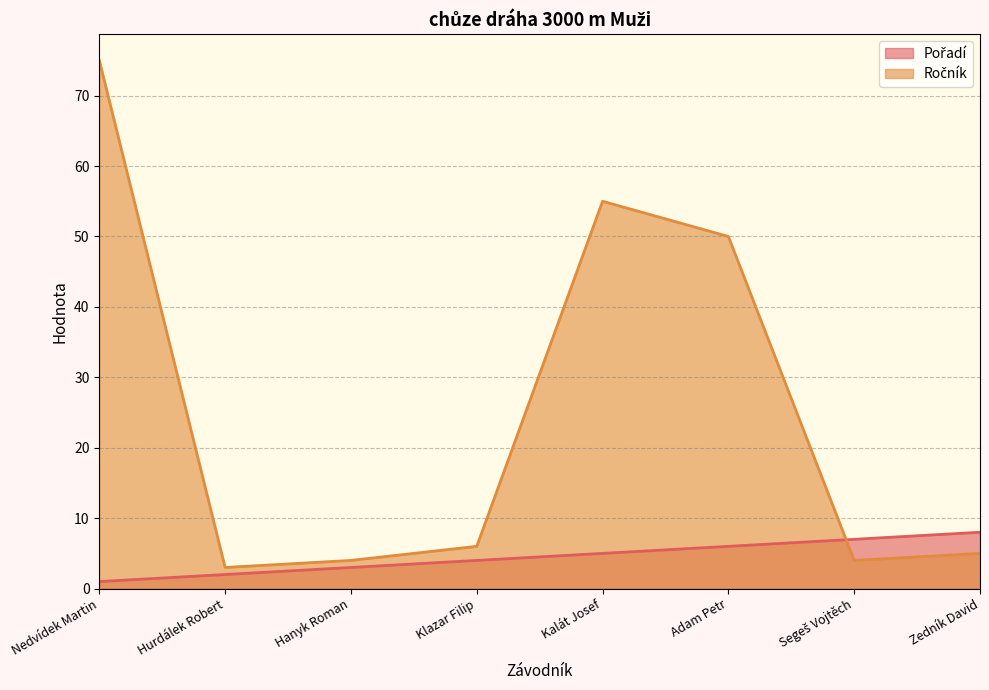

Reading left to right, list all the values displayed in this chart.

Pořadí: 1	2	3	4	5	6	7	8
Ročník: 75	3	4	6	55	50	4	5